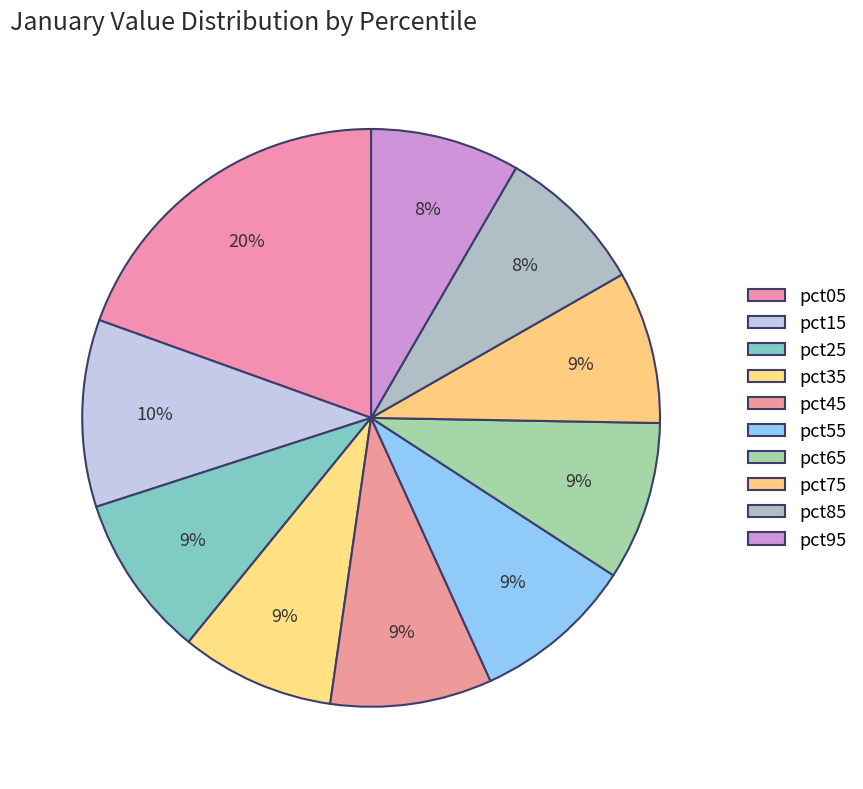

To the nearest percent, what is the average slice percentage?

10%